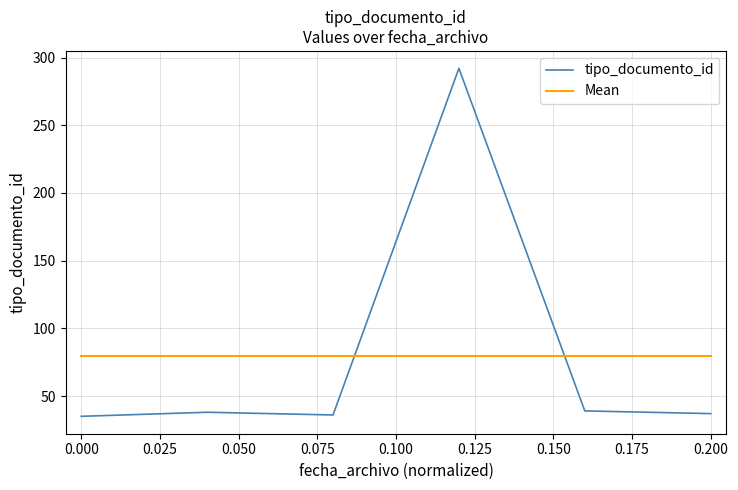

Which series has the largest range (max minus min)?

tipo_documento_id